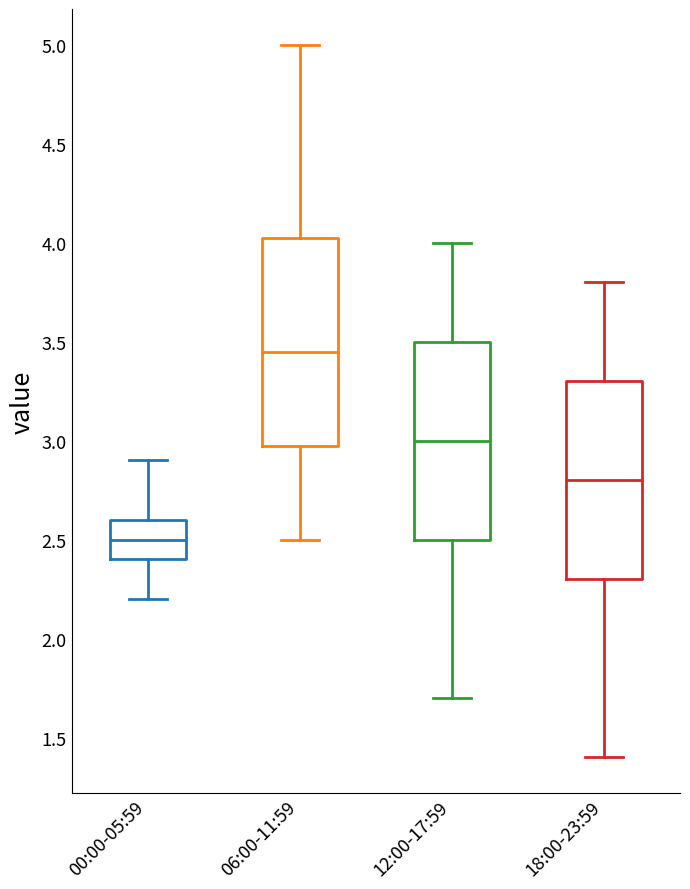

Where does the upper whisker of the box for 12:00-17:59 end on the y-axis? The values are not printed on the chart, so give them approximately, as read against the axis.

4.00